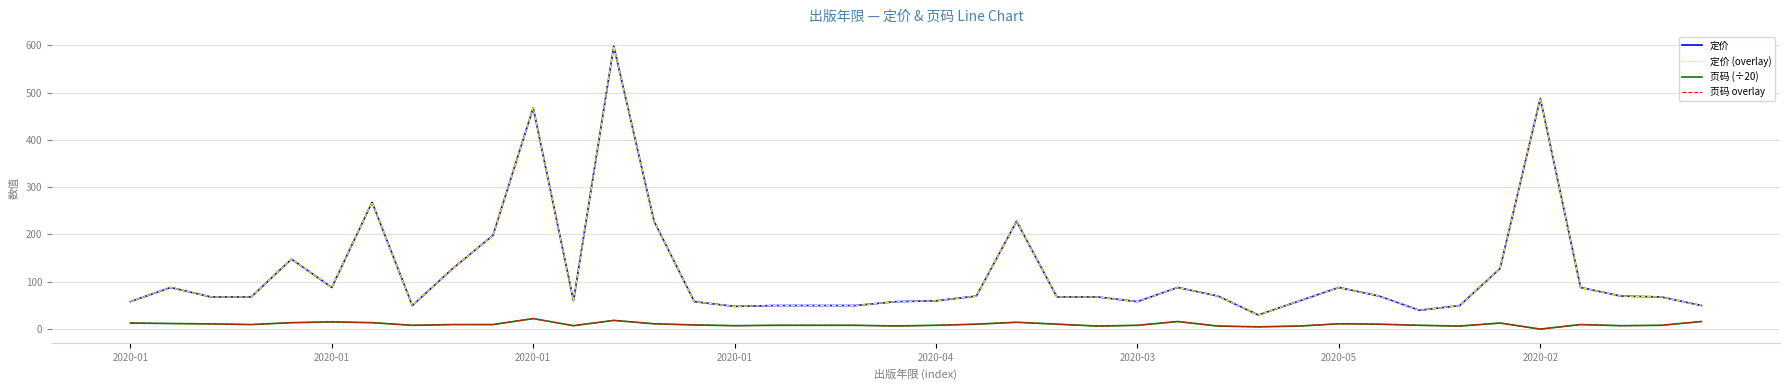

Does the chart have visible grid lines?

Yes